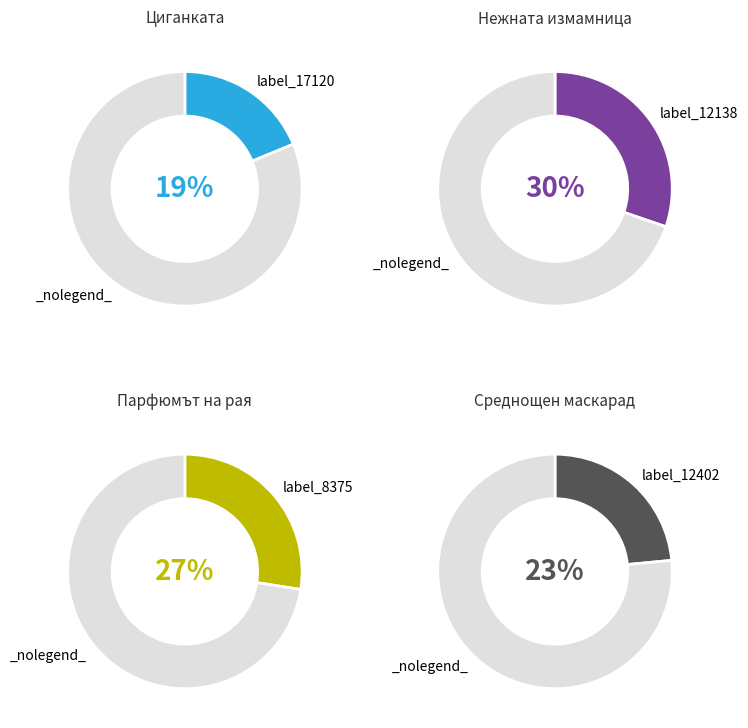

True or false: 12402 accounts for 29% of the total.

False